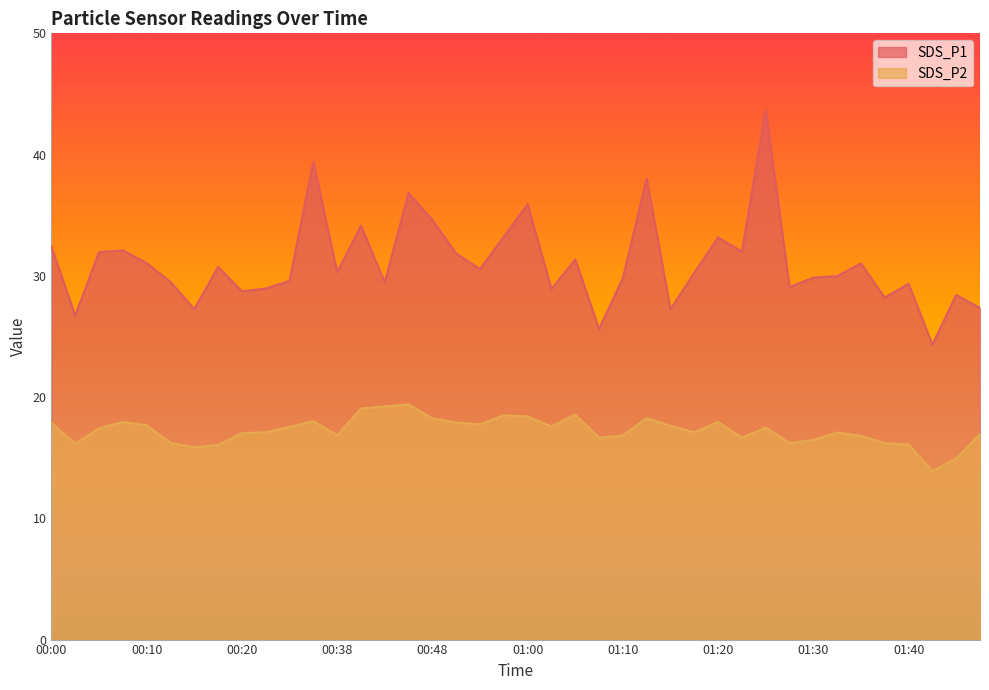

At which category does SDS_P2 reach its first local peak?

00:07